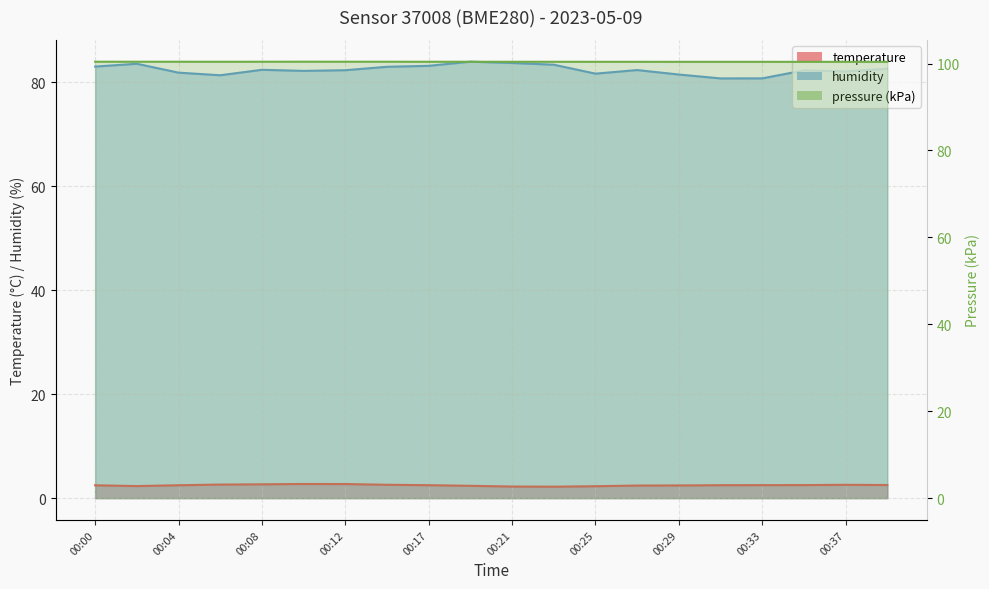

Which series has the widest spread of values?

humidity